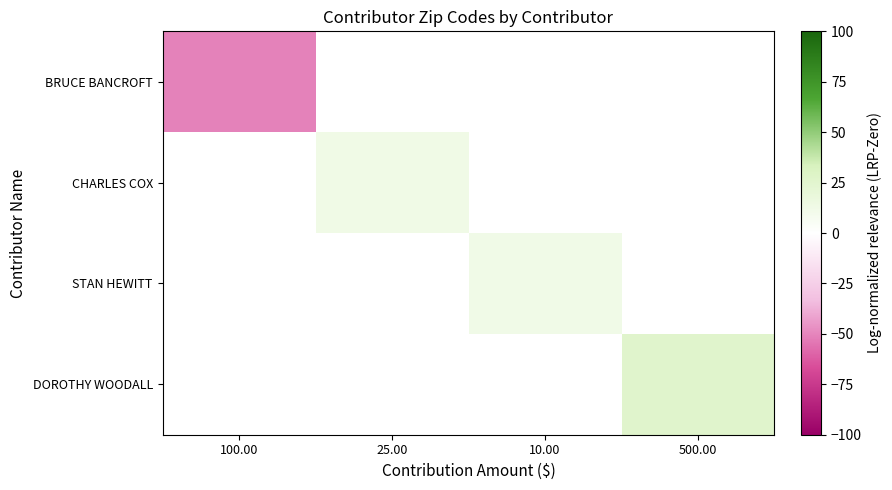

What is the greatest value displayed?

26.2